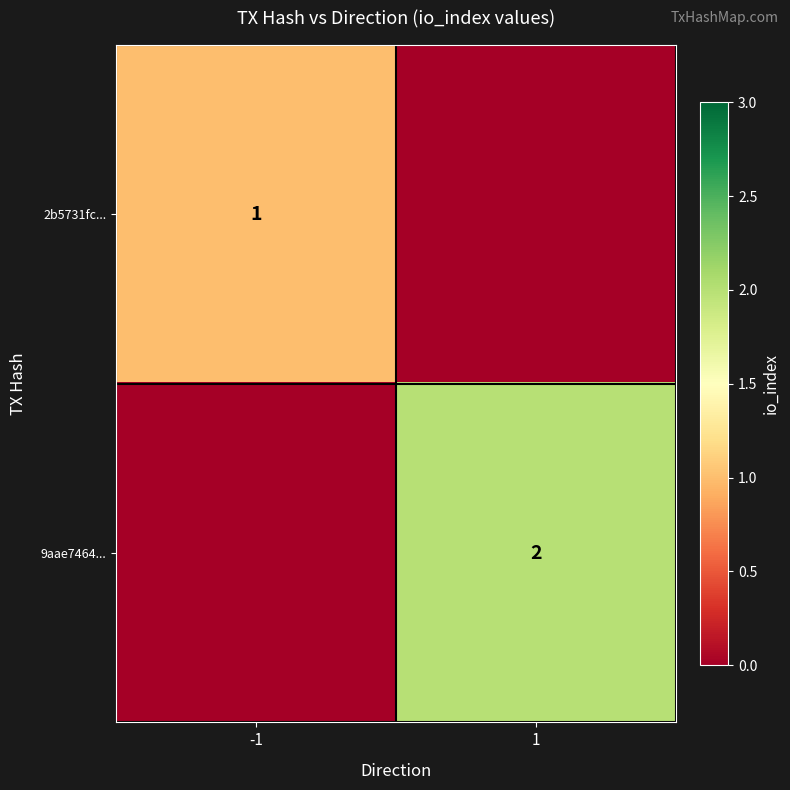

Is the value of 2b5731fc... at -1 greater than the value of 9aae7464... at 1?

No